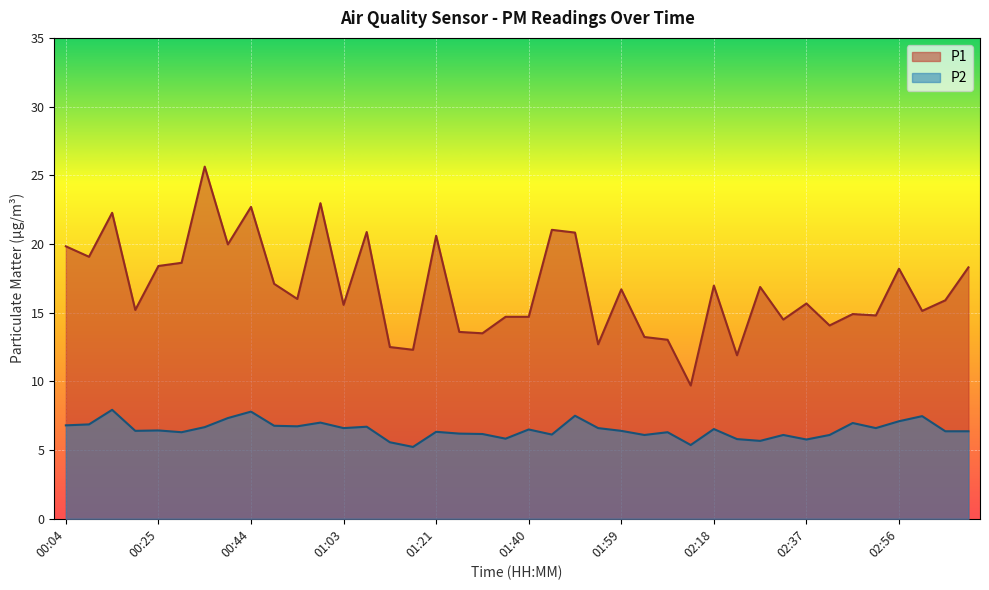

The value of P2 at 01:45 is 1.4. True or false?

False